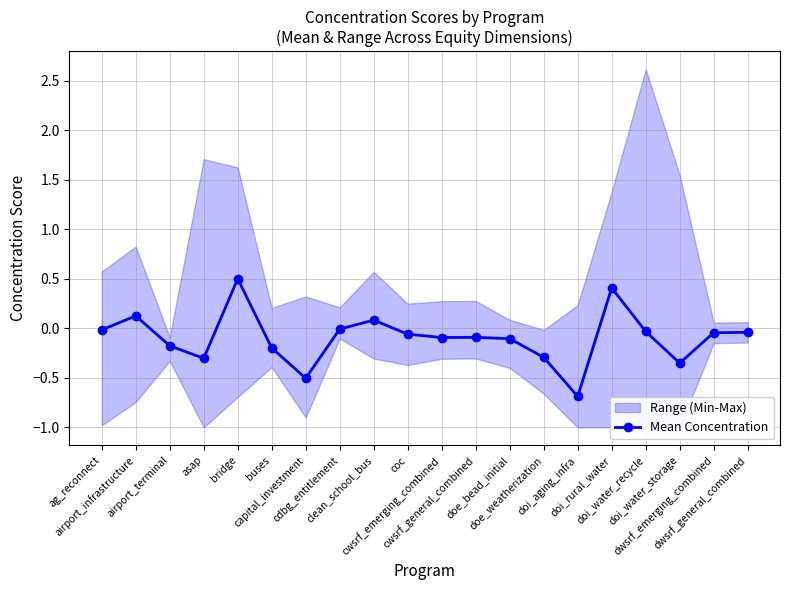

What is the maximum value shown in the chart?

0.5